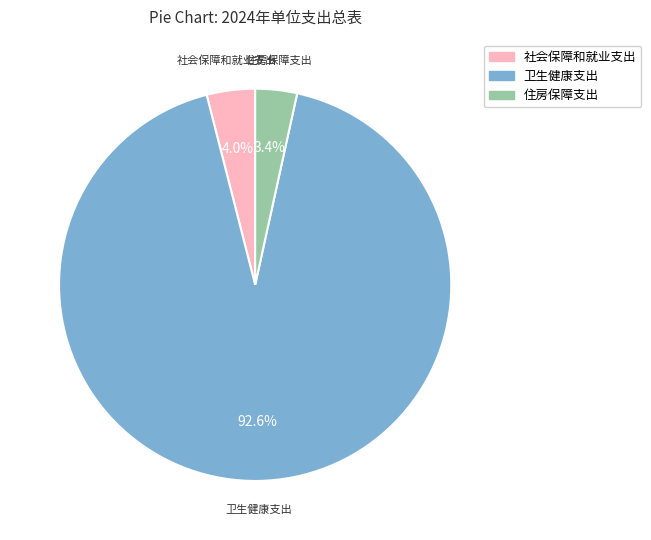

What is the majority slice?

卫生健康支出